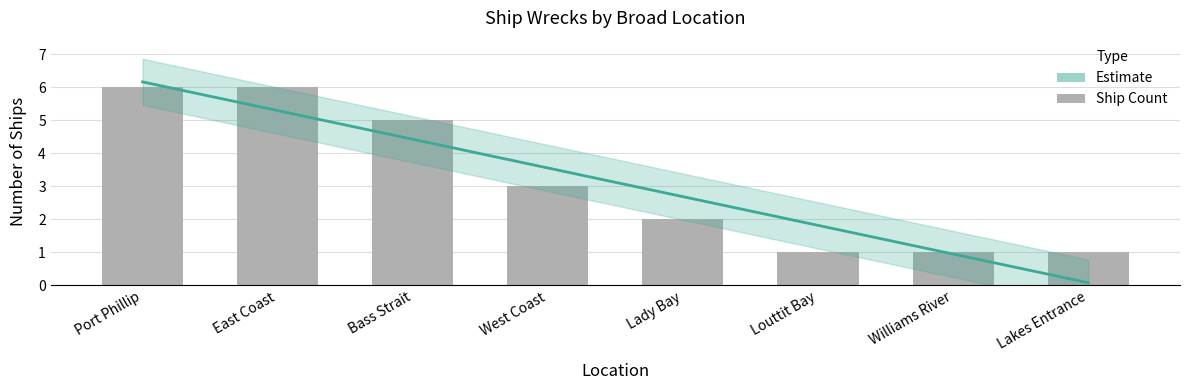

Reading right to left, extract all data points from this chart.

1	1	1	2	3	5	6	6